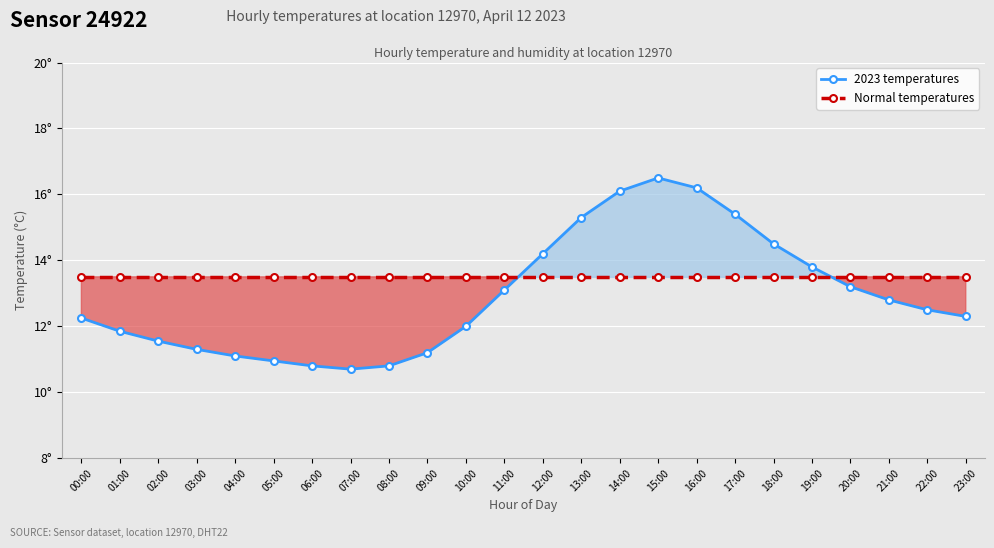

Between which two adjacent categories do 2023 temperatures and Normal temperatures first intersect?

11:00 and 12:00